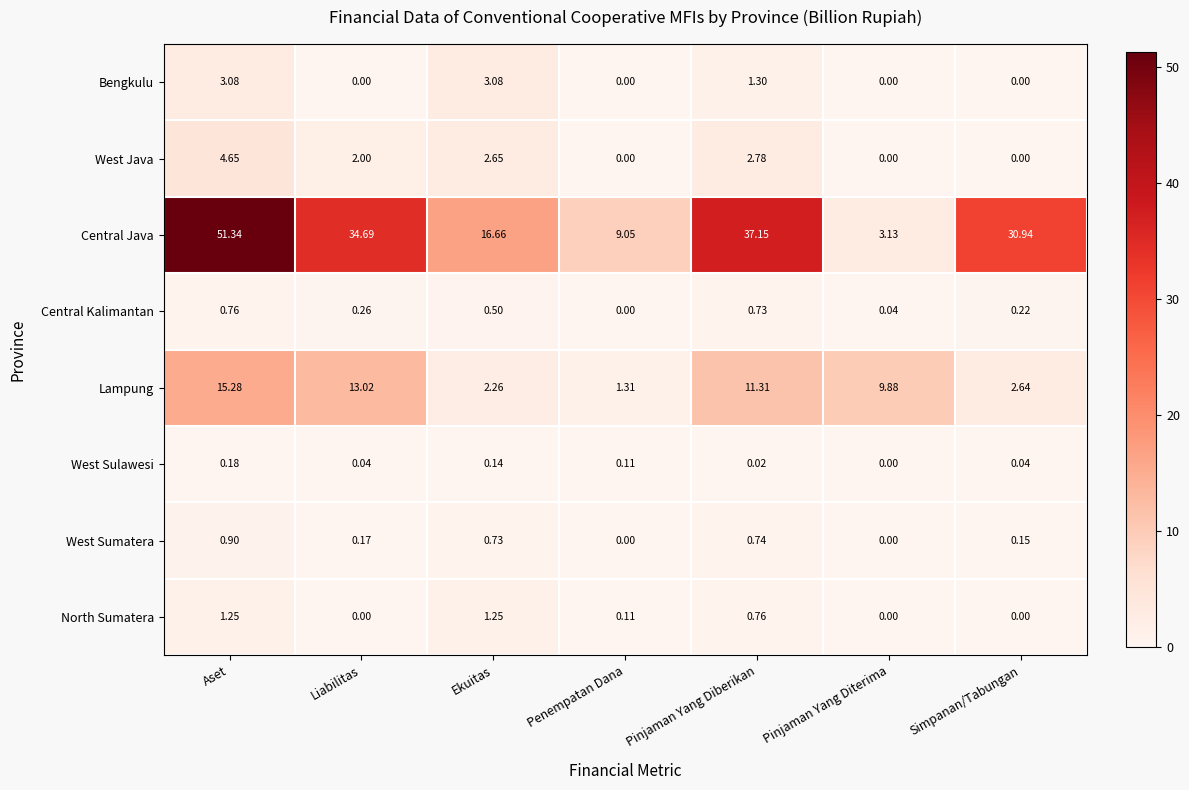

What is the maximum value shown in the chart?

51.3